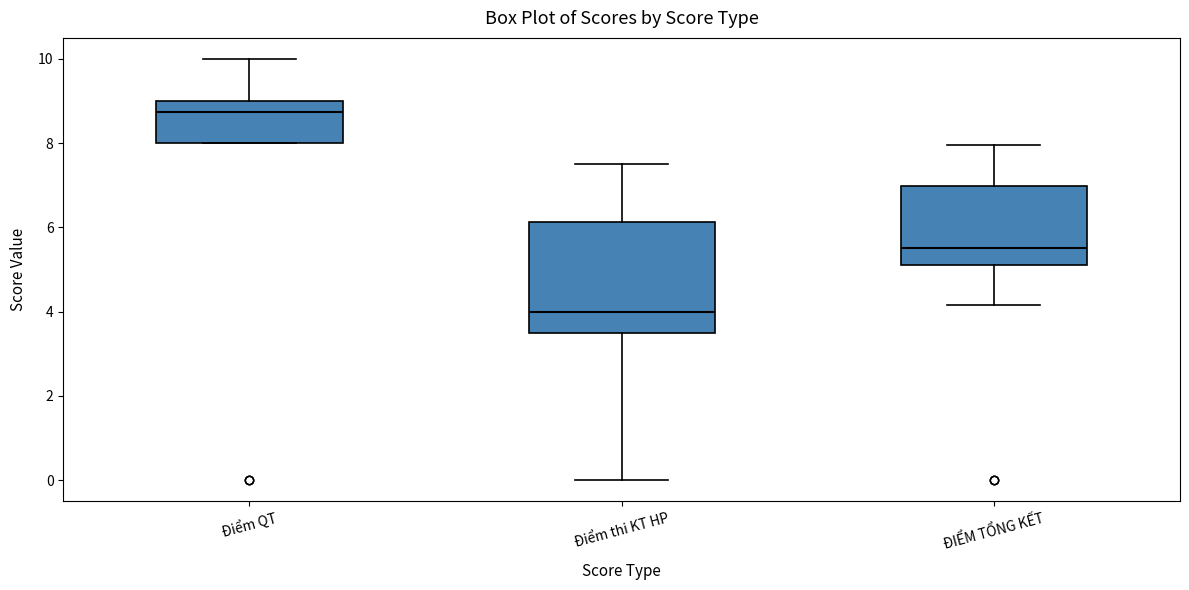

Where is the upper edge of the box for Điểm QT on the y-axis? The values are not printed on the chart, so give them approximately, as read against the axis.

9.0